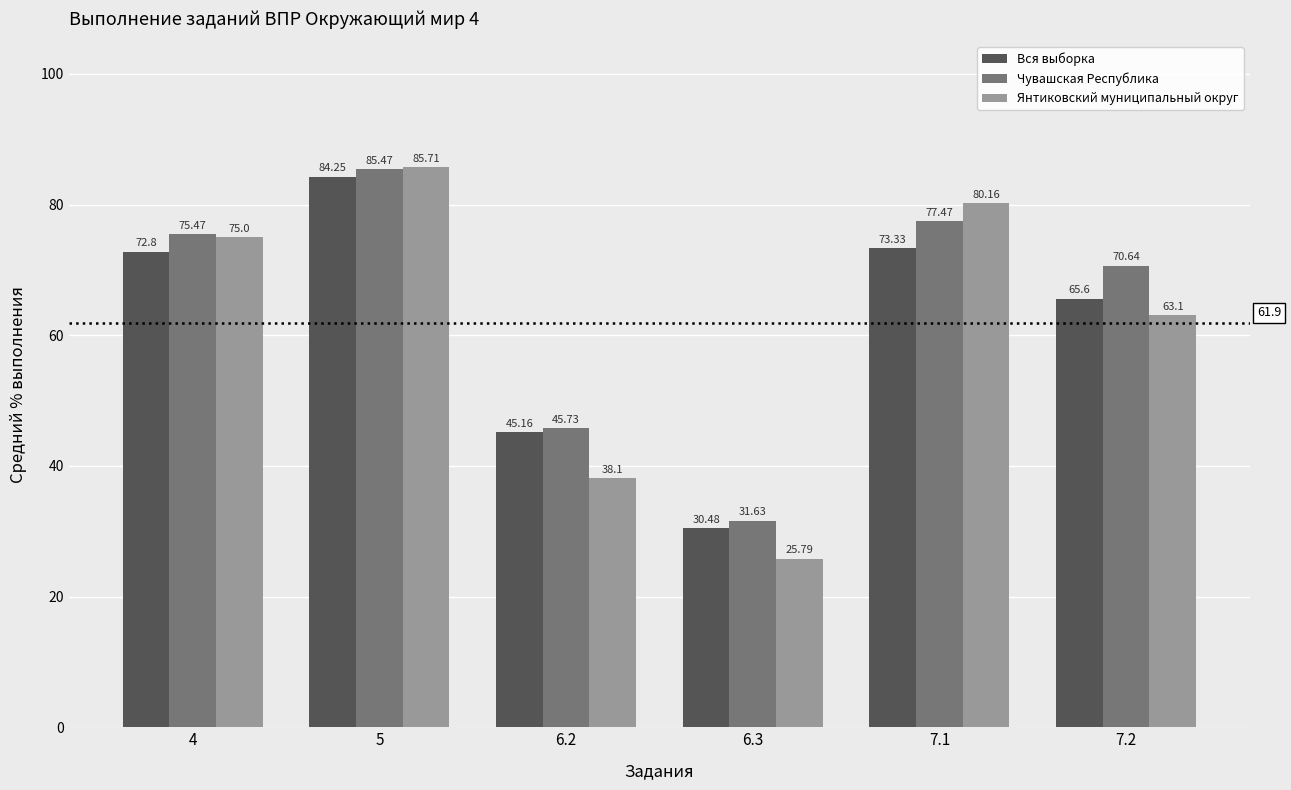

What is the difference between the maximum and minimum values in the Чувашская Республика series?

53.8